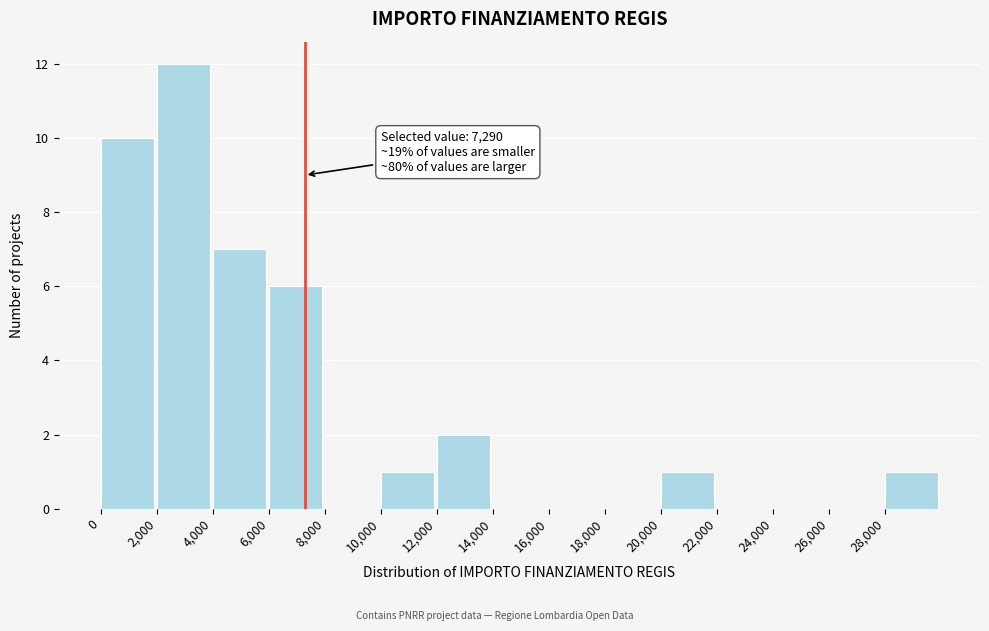

Over which range of the x-axis is the bar tallest?

2000 to 4000